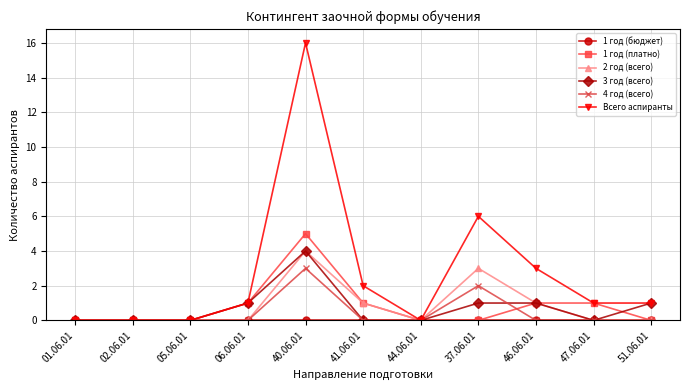

Does the chart display data point markers on the line(s)?

Yes